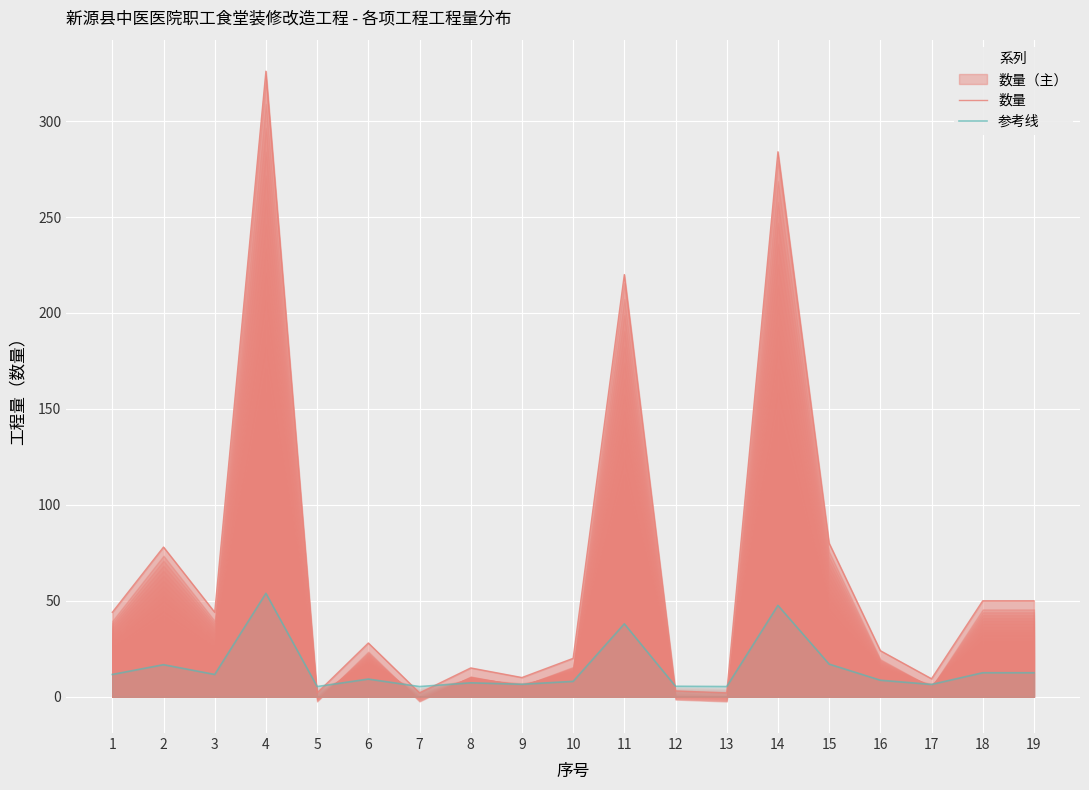

At how many categories does at least one series exceed 321?

1